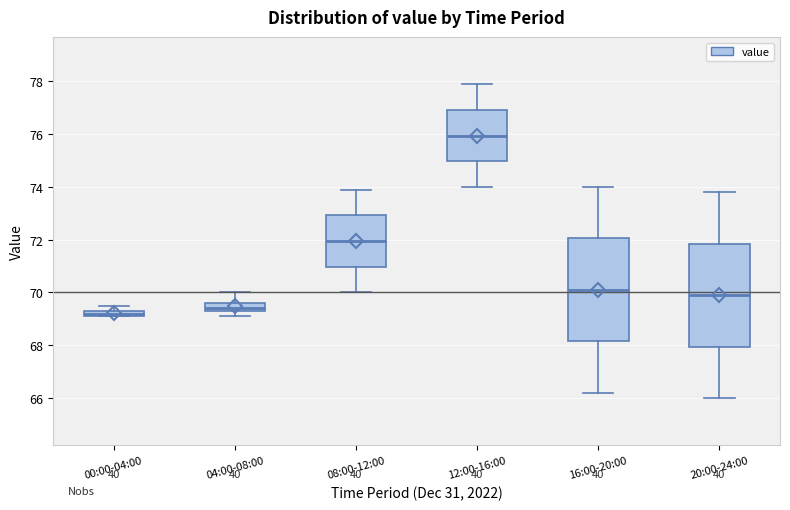

Which box has the highest median line?

12:00-16:00